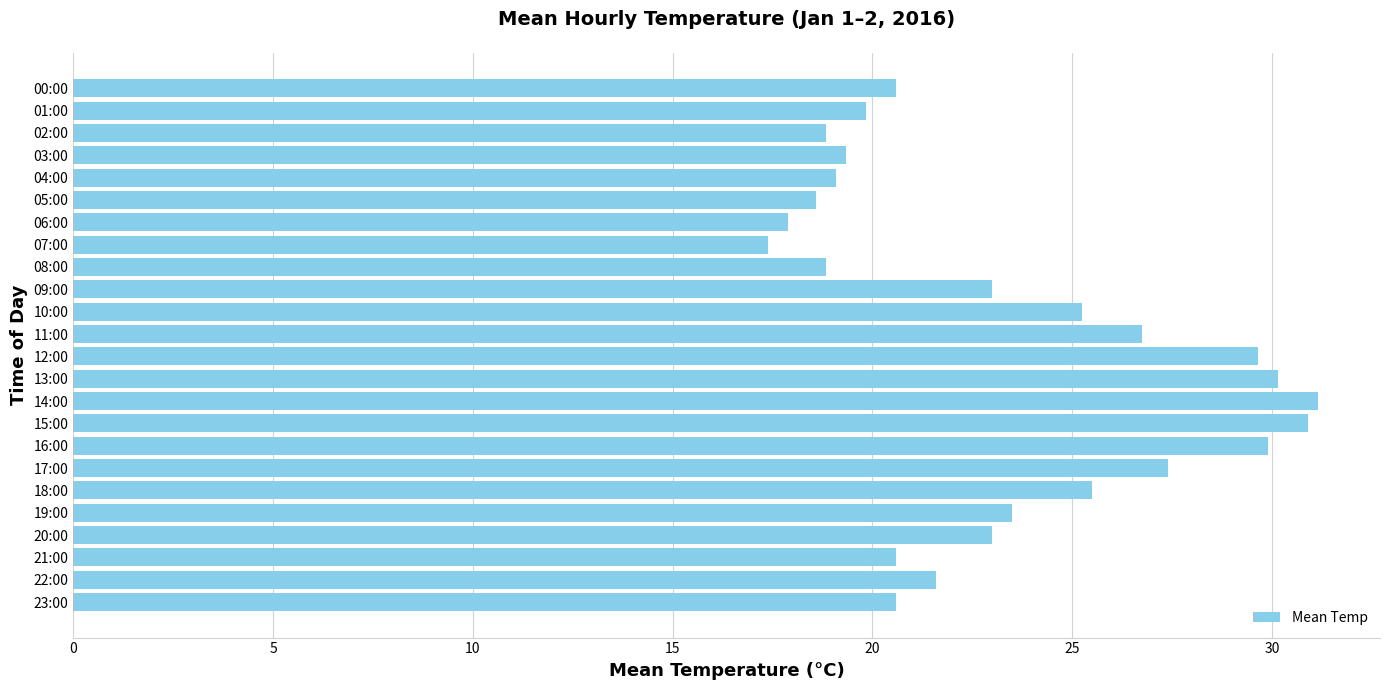

How many bars are there in total?

24